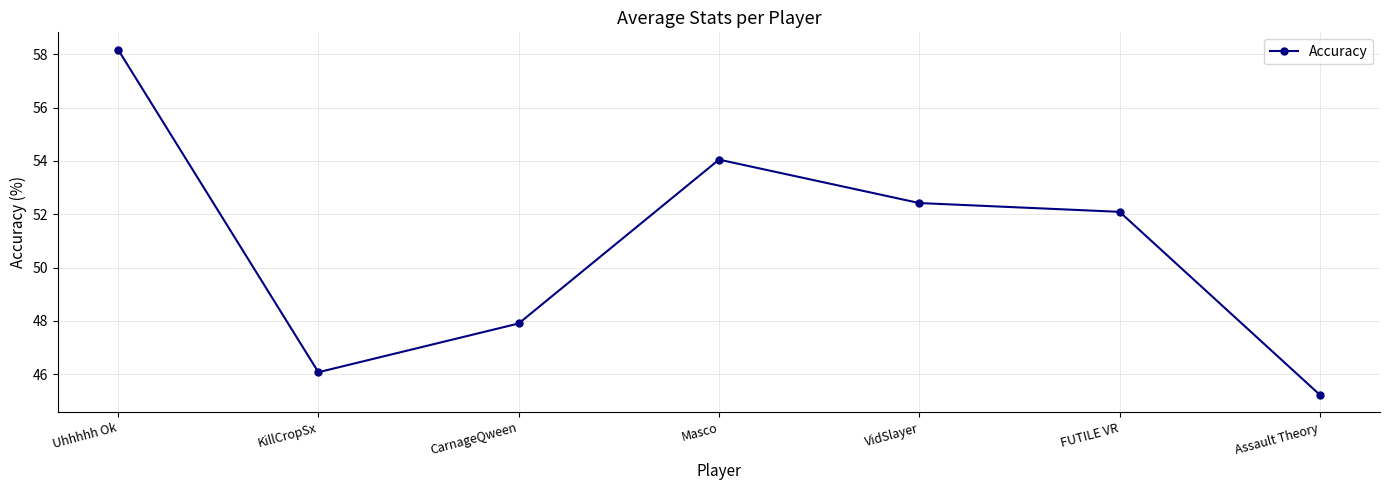

What is the change in value from Uhhhhh Ok to Assault Theory?

-13.0